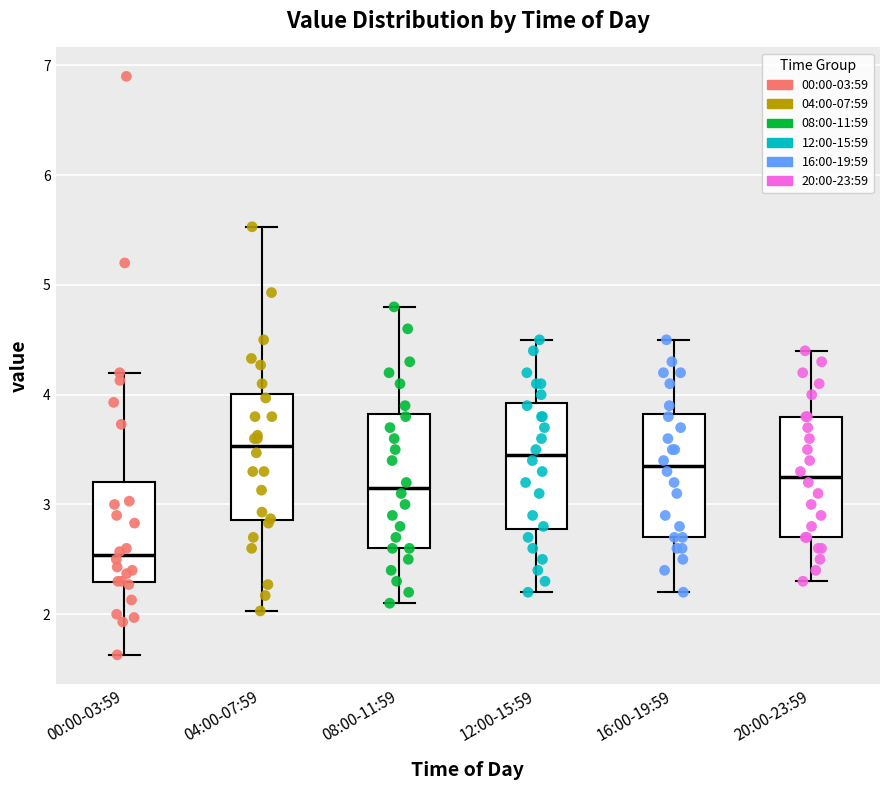

Where is the lower edge of the box for 16:00-19:59 on the y-axis? The values are not printed on the chart, so give them approximately, as read against the axis.

2.7